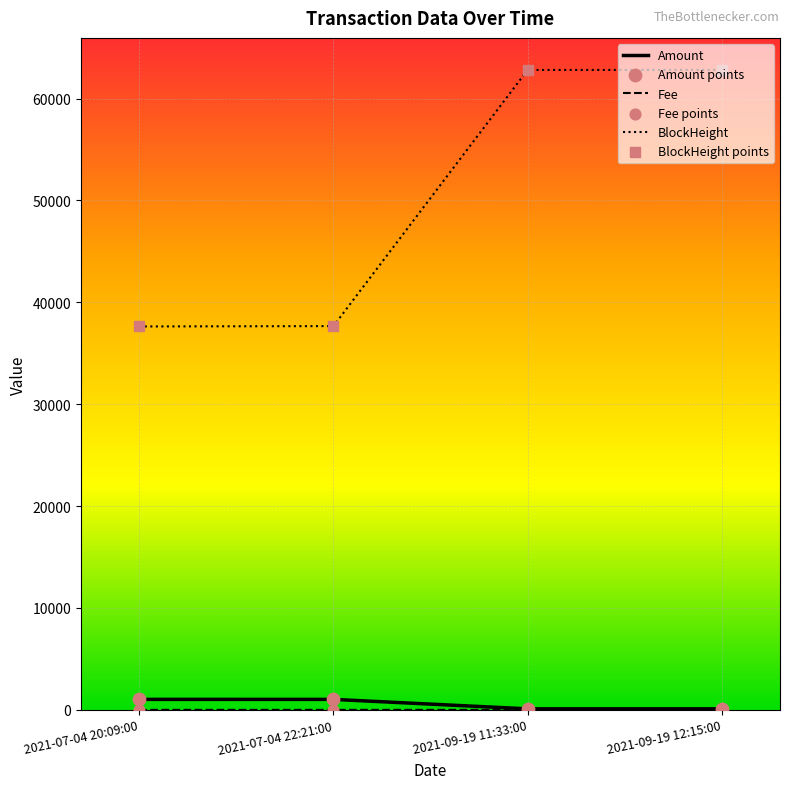

Is the value of BlockHeight at 2021-07-04 22:21:00 greater than the value of Amount at 2021-07-04 22:21:00?

Yes